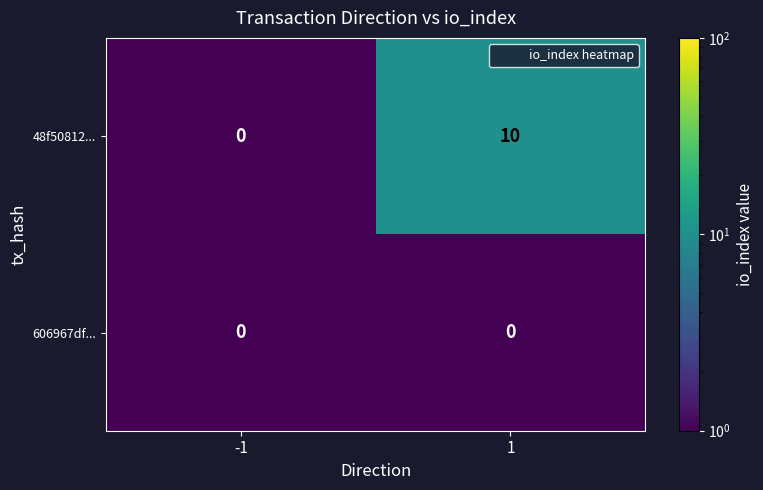

What is the sum of all 48f50812... values?

10